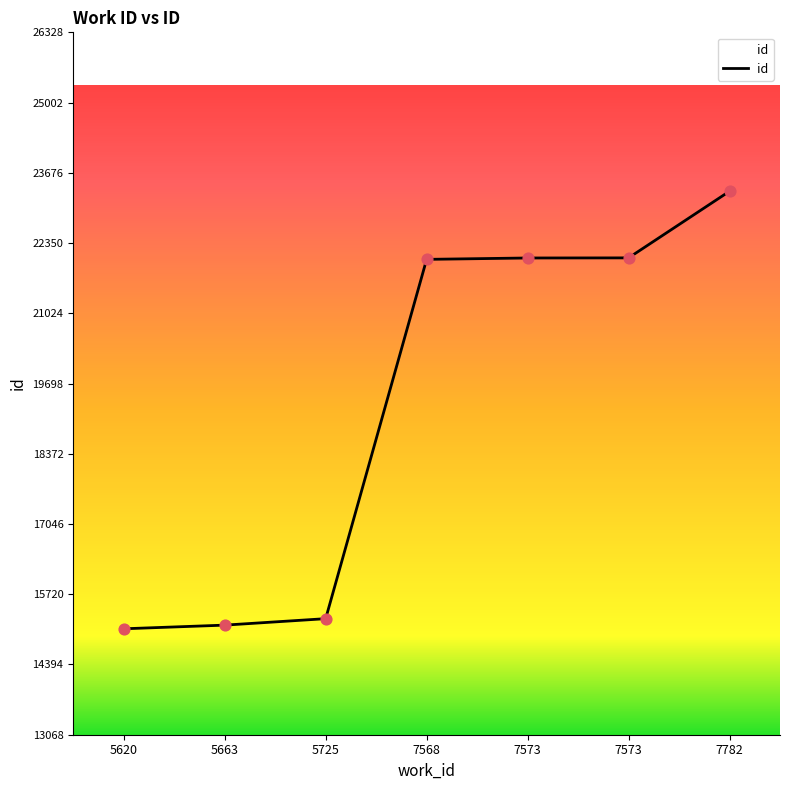

How many lines are shown in the chart?

1